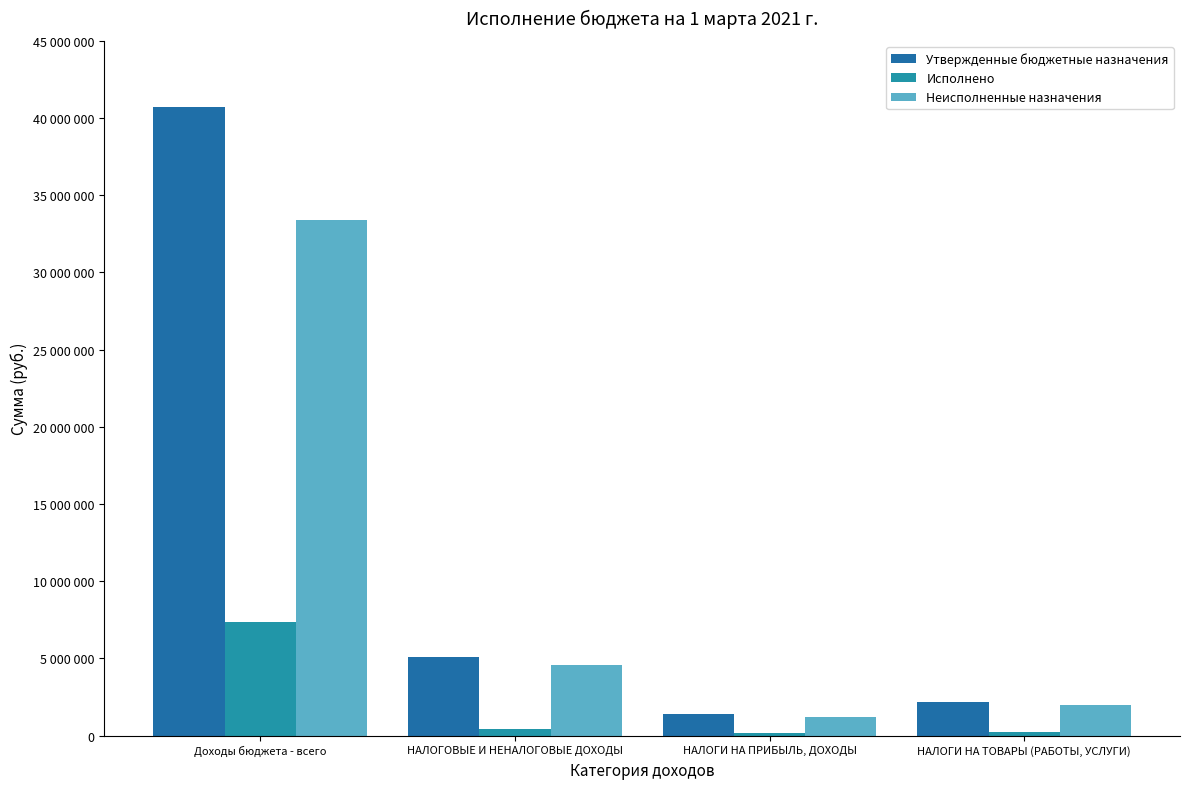

What is the sum of the Исполнено values at НАЛОГИ НА ТОВАРЫ (РАБОТЫ, УСЛУГИ) and Доходы бюджета - всего?

7552526.3